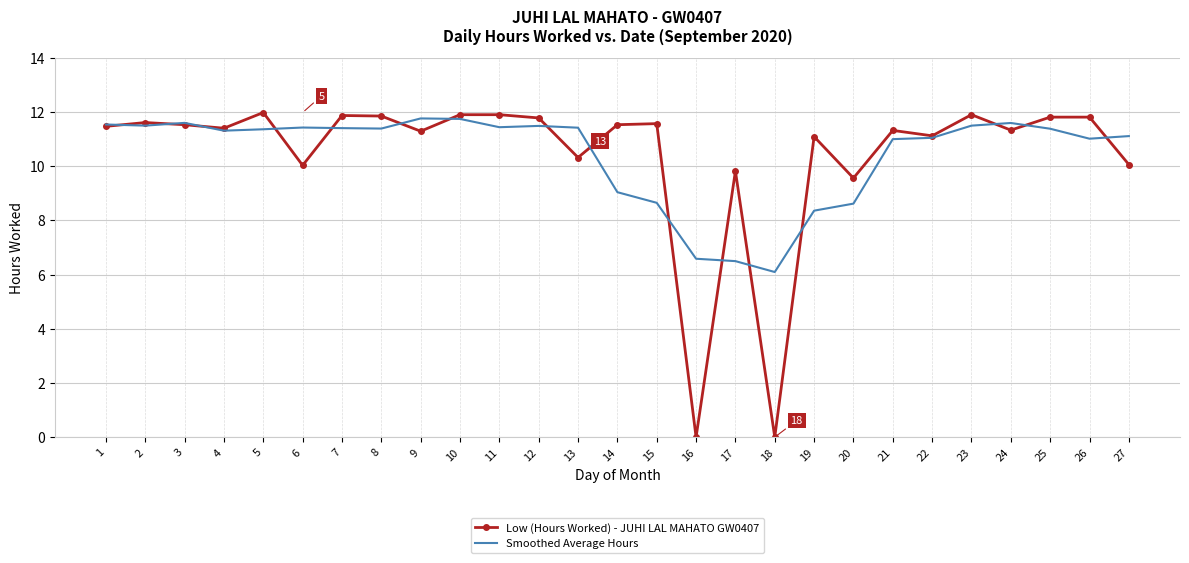

What is the total value across all series at 23?

23.4